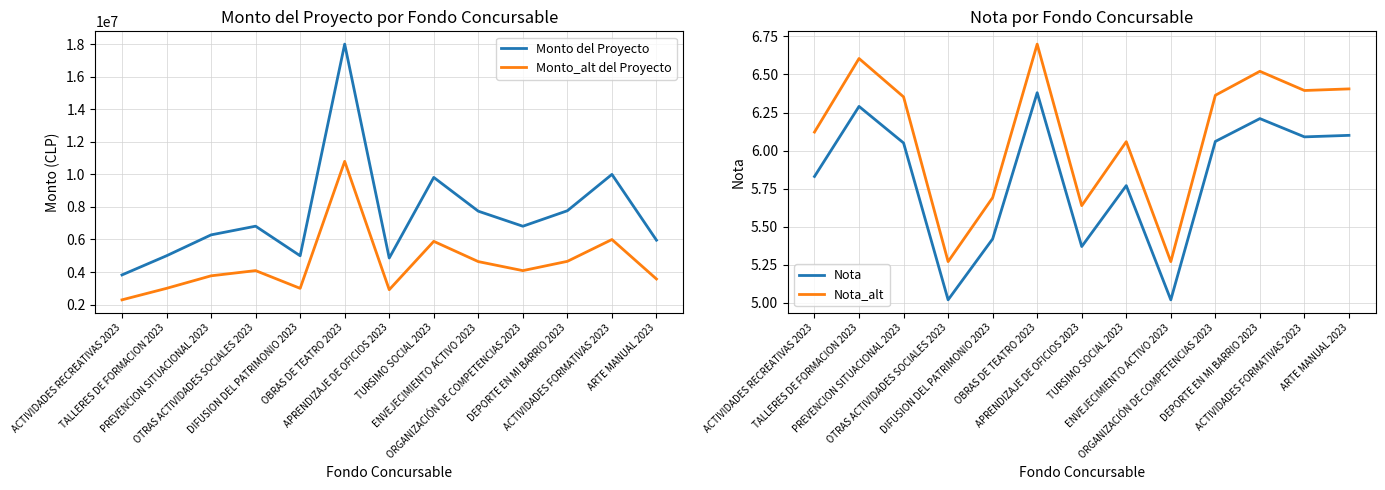

What are all the series names shown in the legend?

Monto del Proyecto, Monto_alt del Proyecto, Nota, Nota_alt